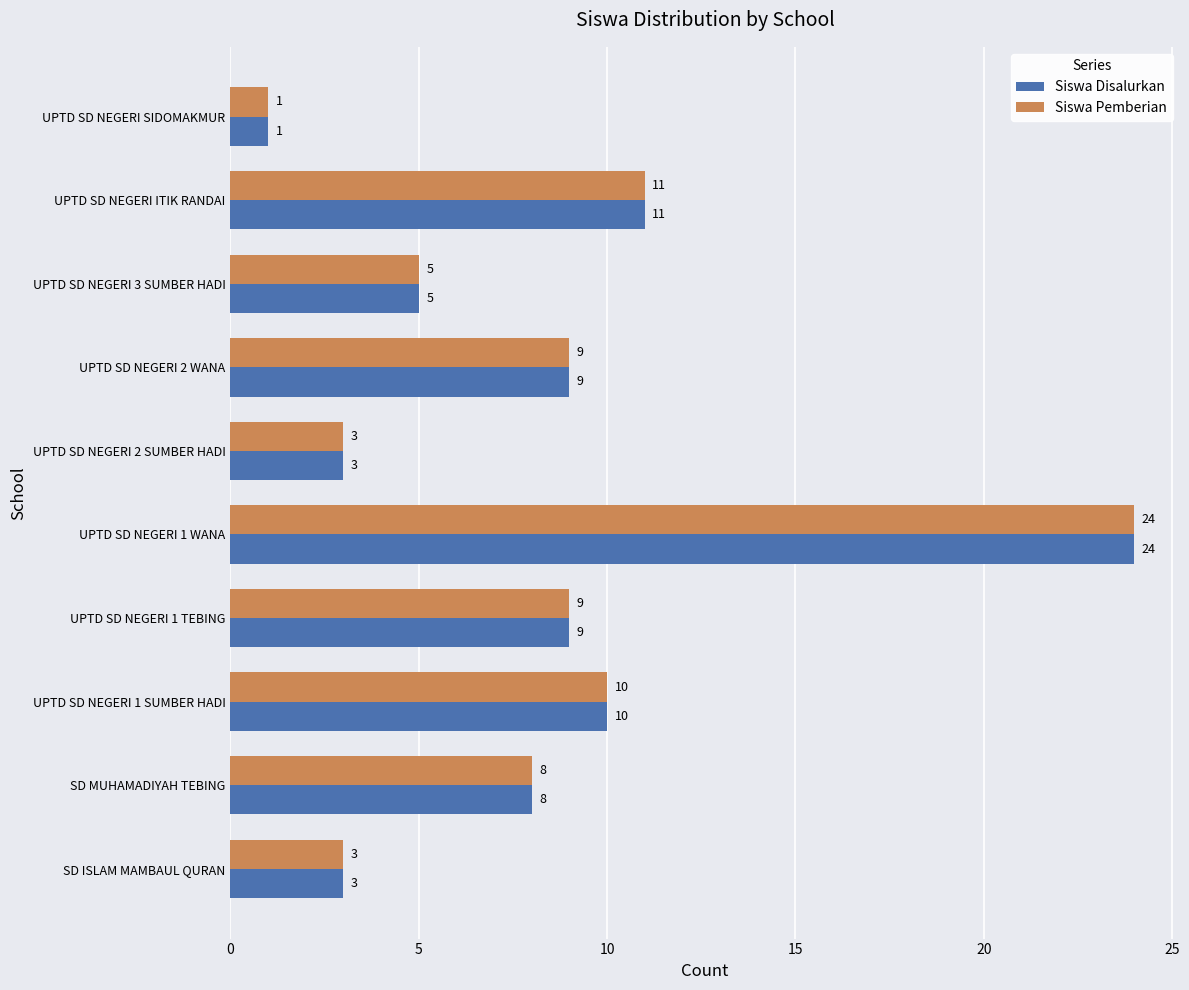

What is the difference between the Siswa Disalurkan values at UPTD SD NEGERI ITIK RANDAI and SD MUHAMADIYAH TEBING?

3